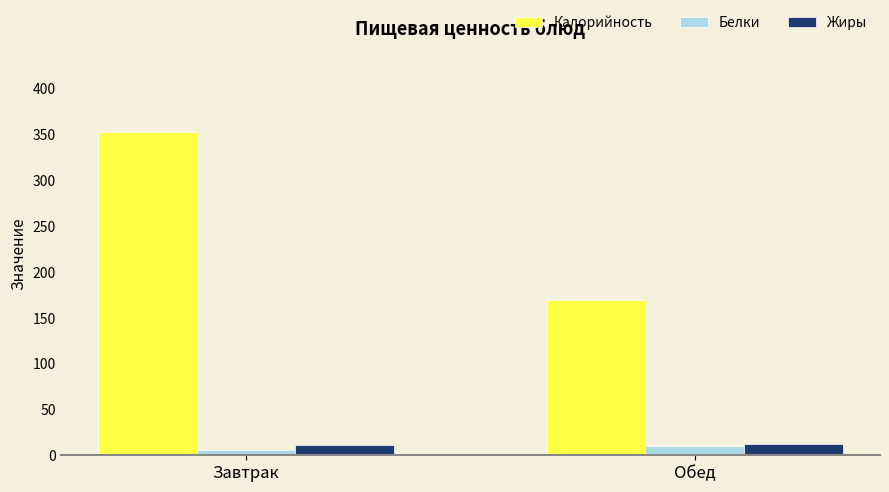

What is the maximum value shown in the chart?

352.6